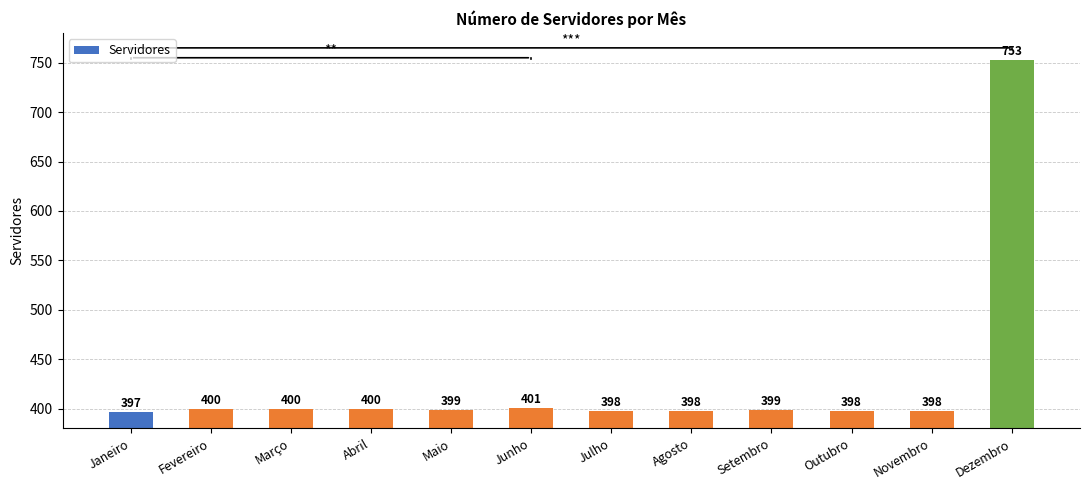

True or false: the data shows 400 at Março.

True